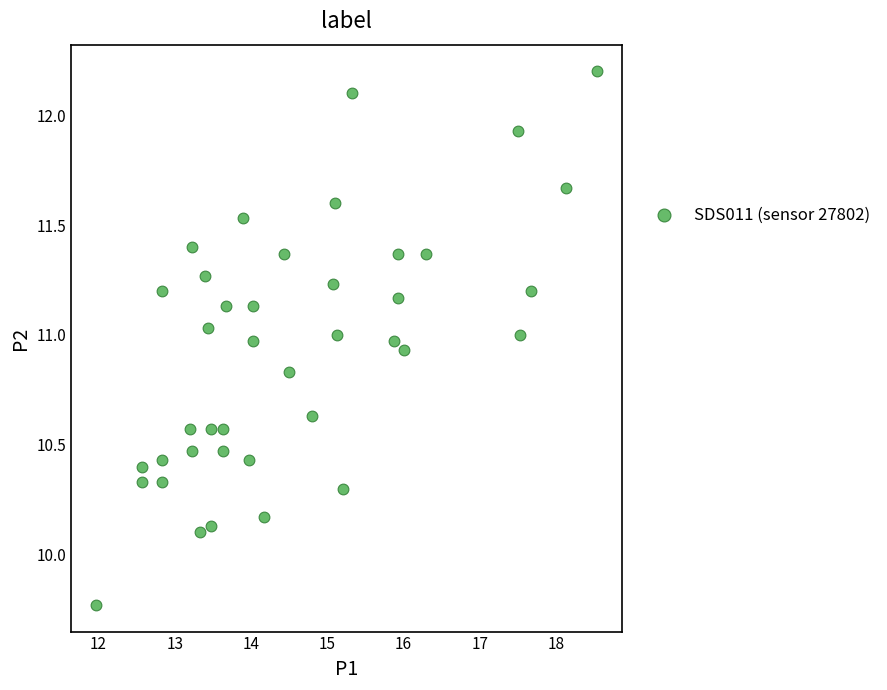

What is the range of Y values (max minus min)?

2.4